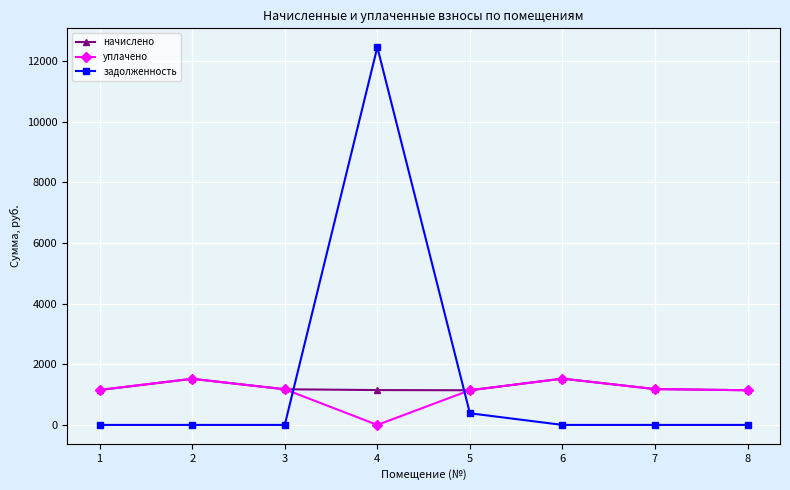

The value of уплачено at 8 is 557.3. True or false?

False